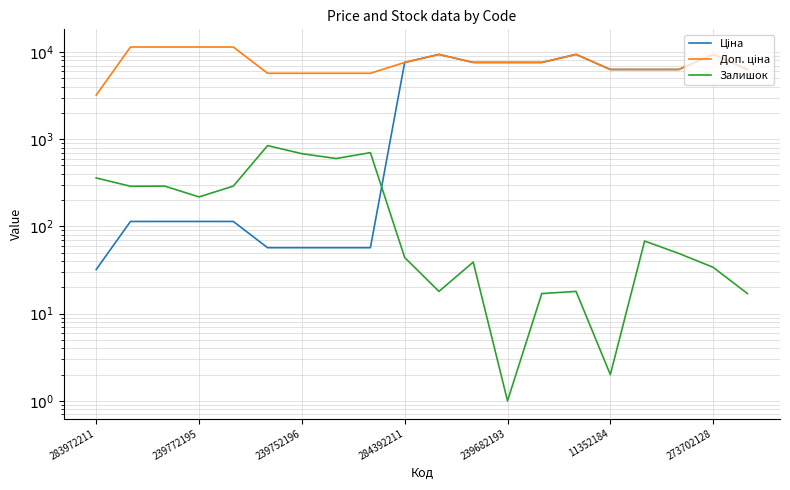

True or false: Ціна has more than 1 interior local peaks.

True